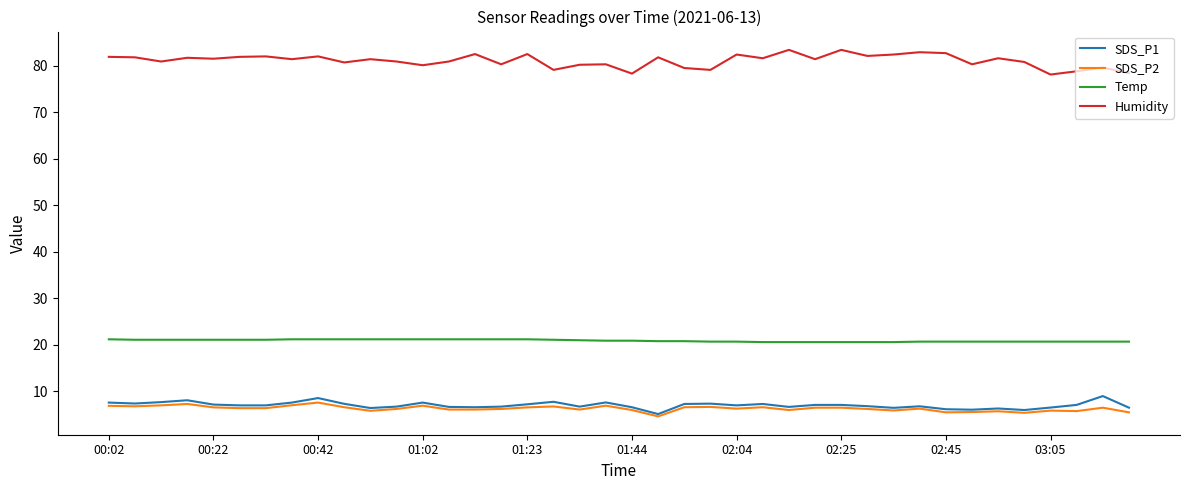

Is this an area chart (filled region under the line)?

No